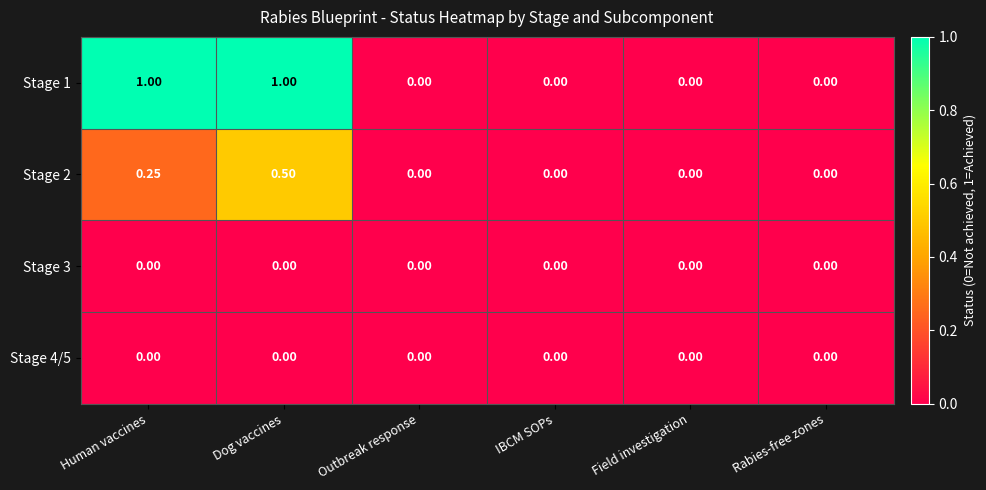

At which category is the sum across all series the highest?

Dog vaccines